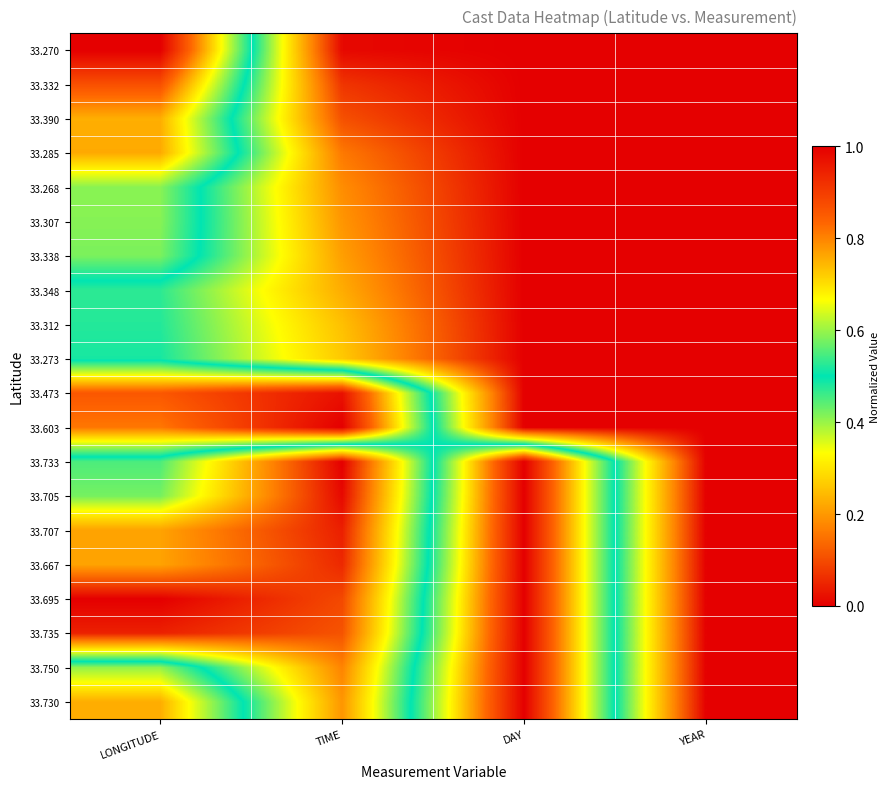

What is the spread (max minus min) of values at TIME?

1.0